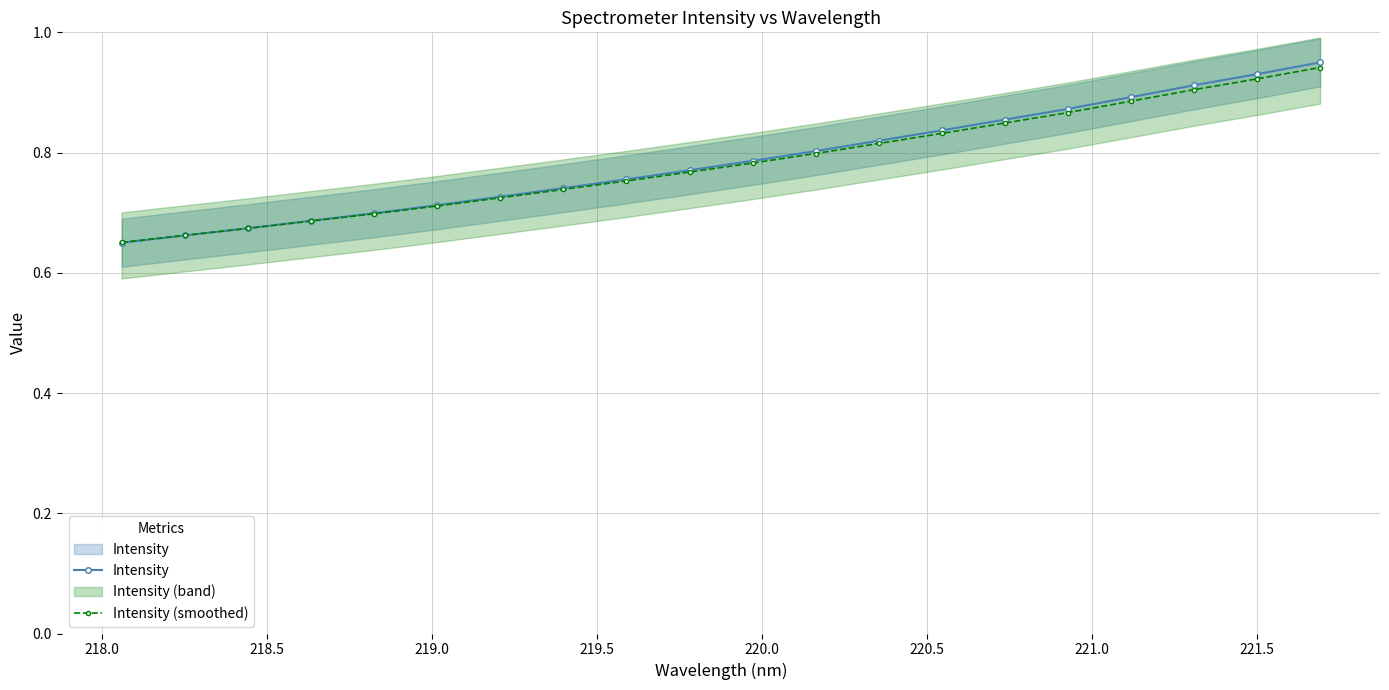

Is the value of Intensity at 14 greater than the value of Intensity (smoothed) at 218.0?

Yes